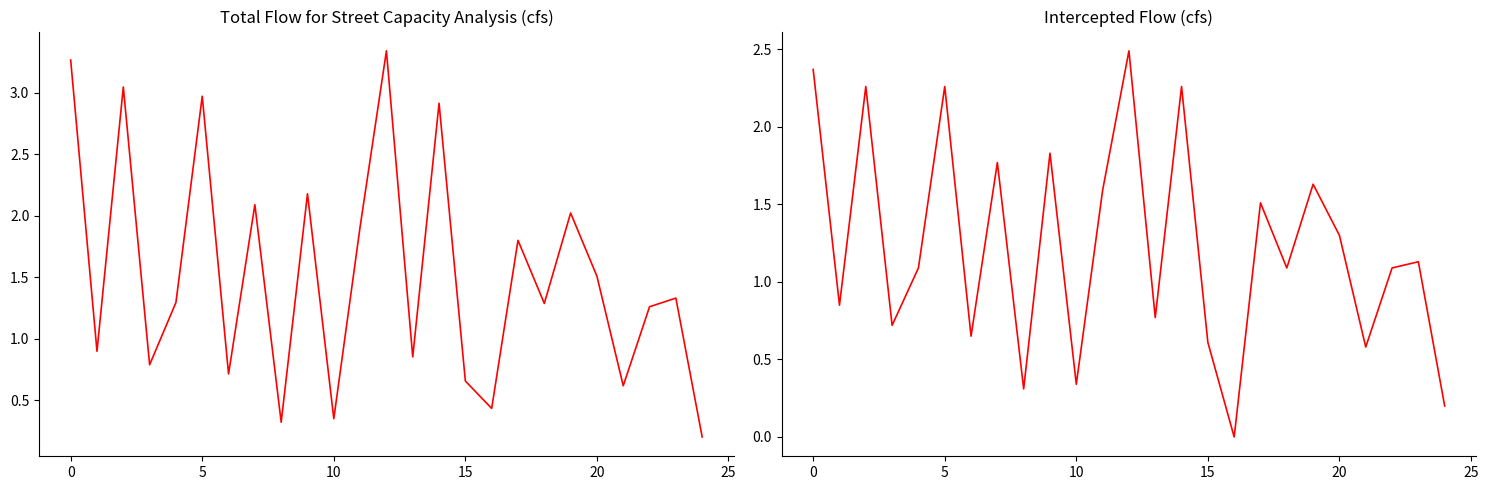

How many data points in Total Flow for Street Capacity Analysis (cfs) are less than 1?

10